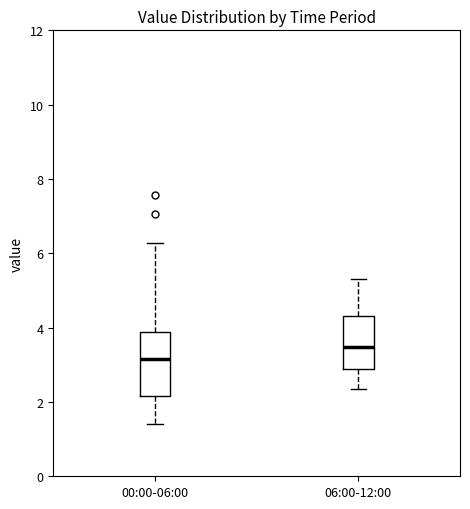

Where is the upper edge of the box for 06:00-12:00 on the y-axis? The values are not printed on the chart, so give them approximately, as read against the axis.

4.4